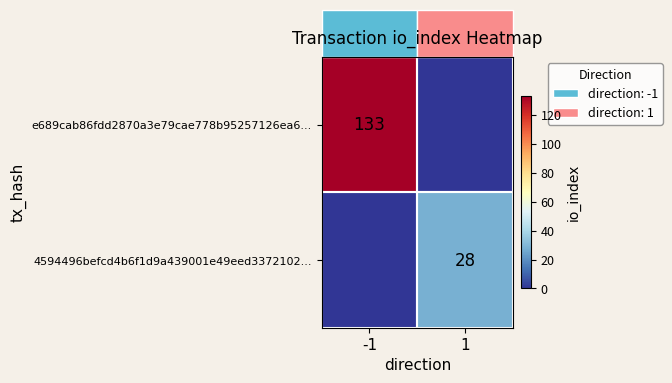

The 4594496befcd4b6f1d9a439001e49eed3372102... series shows 7 at 1. True or false?

False